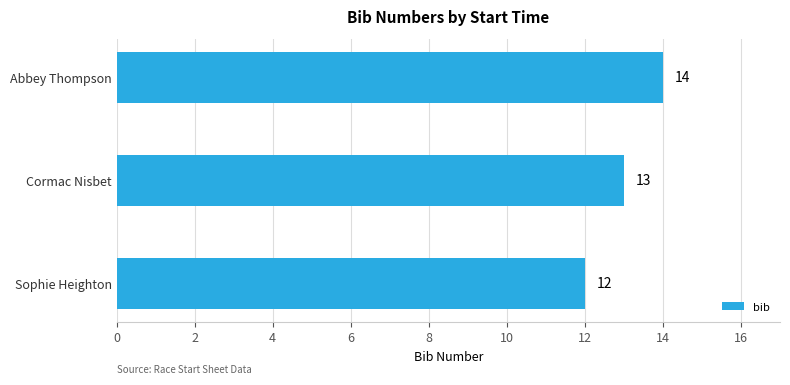

How many values are below 13?

1